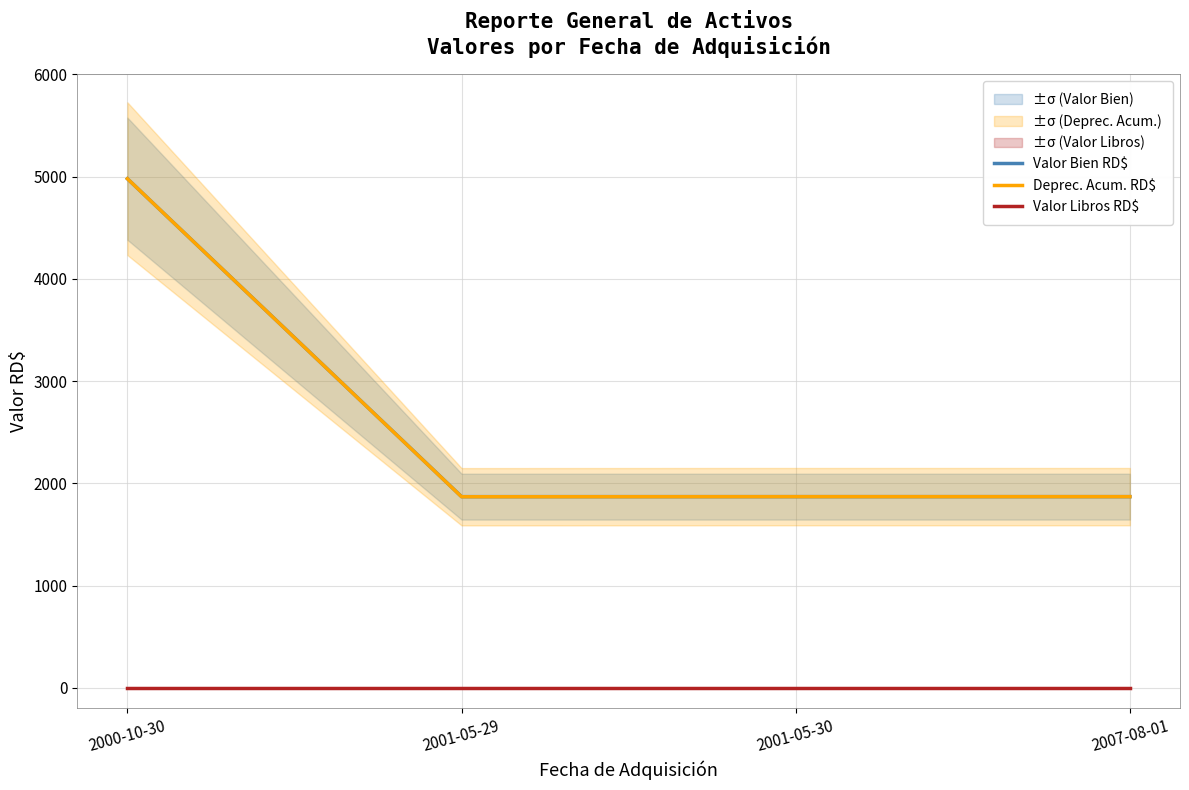

True or false: Valor Bien RD$ and Valor Libros RD$ intersect in this chart.

False